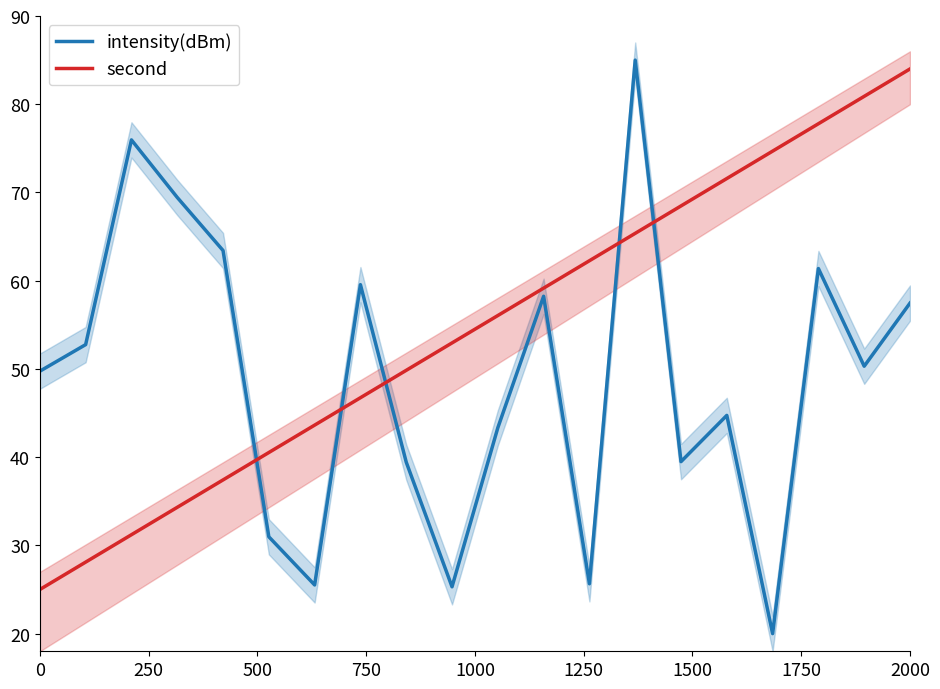

What is the average value of the intensity(dBm) series?

48.9